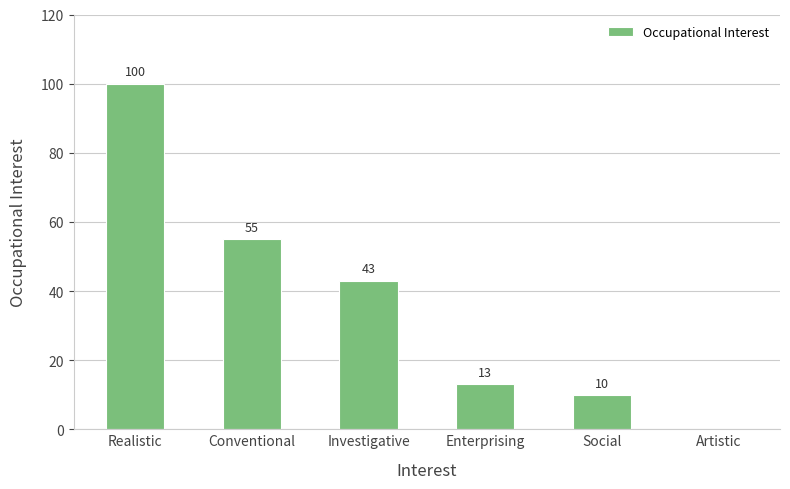

Which category has the highest value across all series?

Realistic